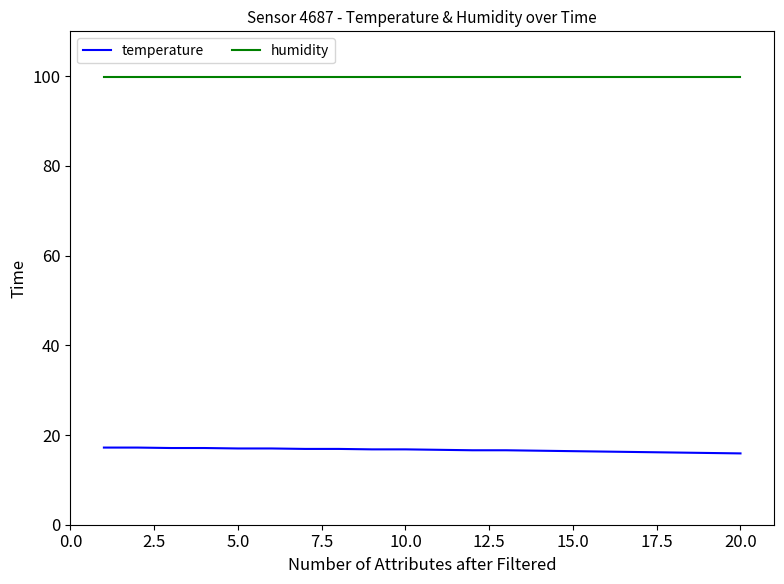

True or false: temperature and humidity intersect in this chart.

False